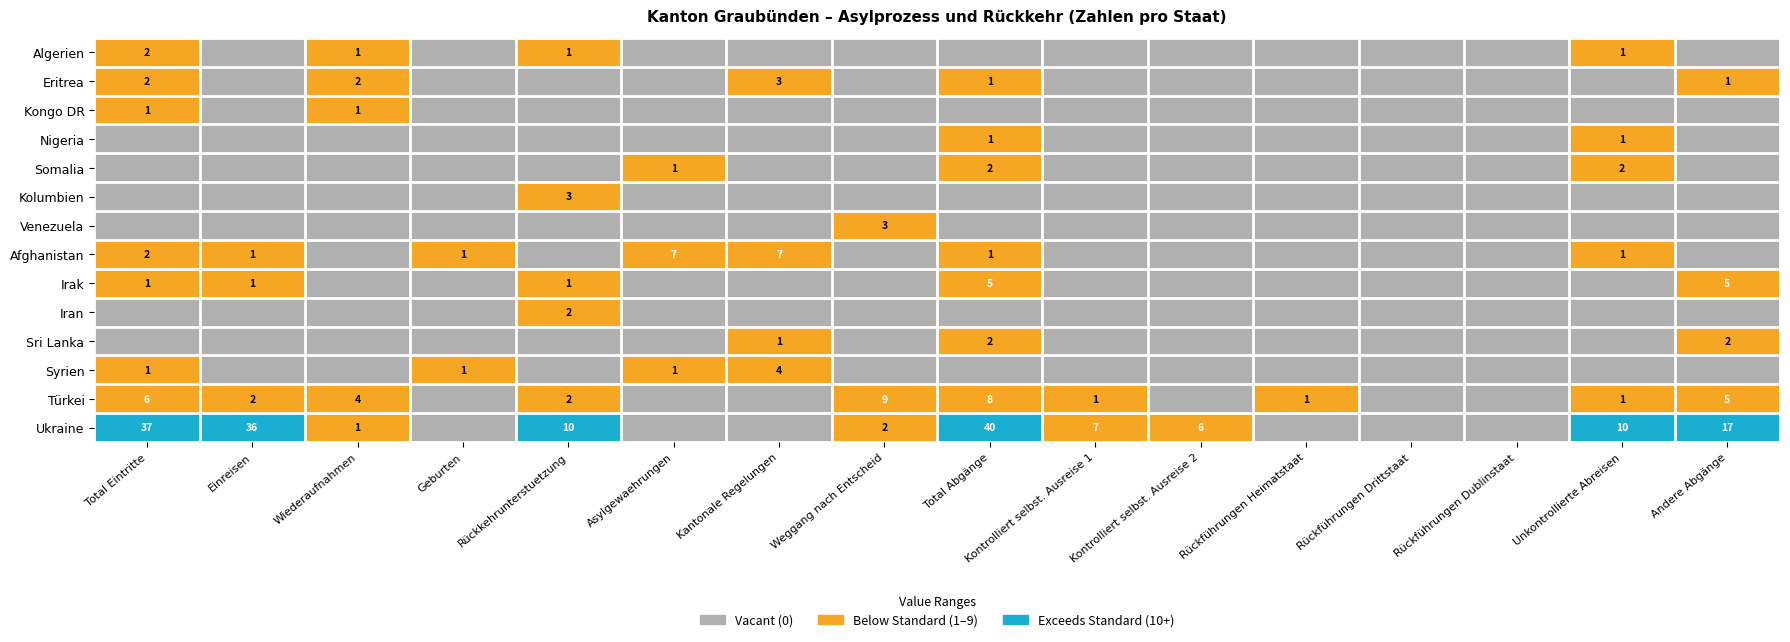

The value of Sri Lanka at Andere Abgänge is 2. True or false?

True